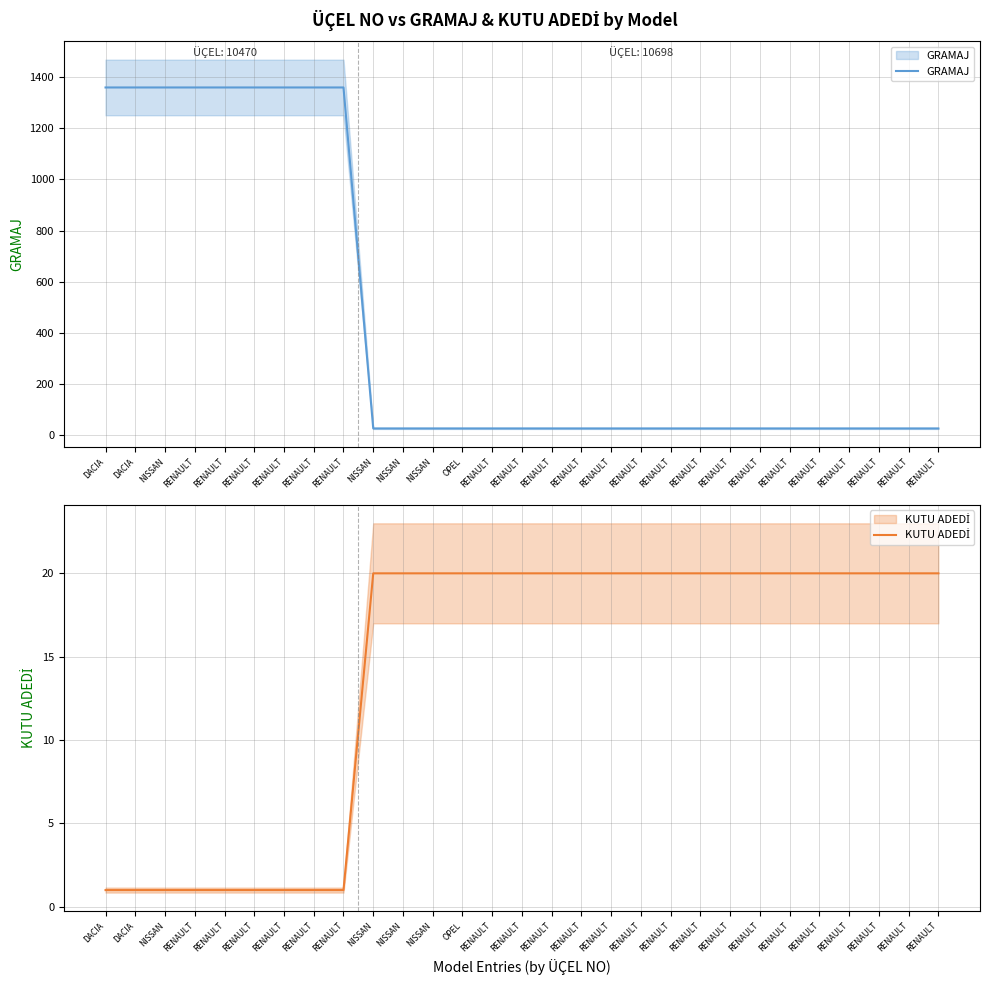

What is the spread (max minus min) of values at RENAULT?

1359